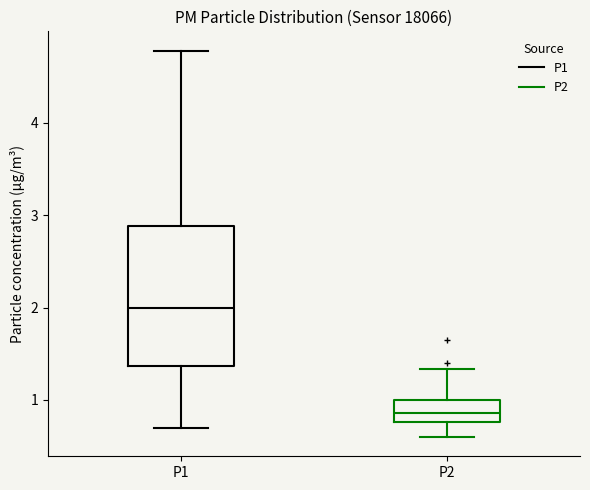

Reading left to right, read every box against the y-axis: the position of its median line, the range the box covers, and the ends of its whiskers. The values are not printed on the chart, so give them approximately, as read against the axis.

P1: median 2.0, box 1.4 to 2.9, whiskers 0.7 to 4.8
P2: median 0.9, box 0.8 to 1.0, whiskers 0.6 to 1.3